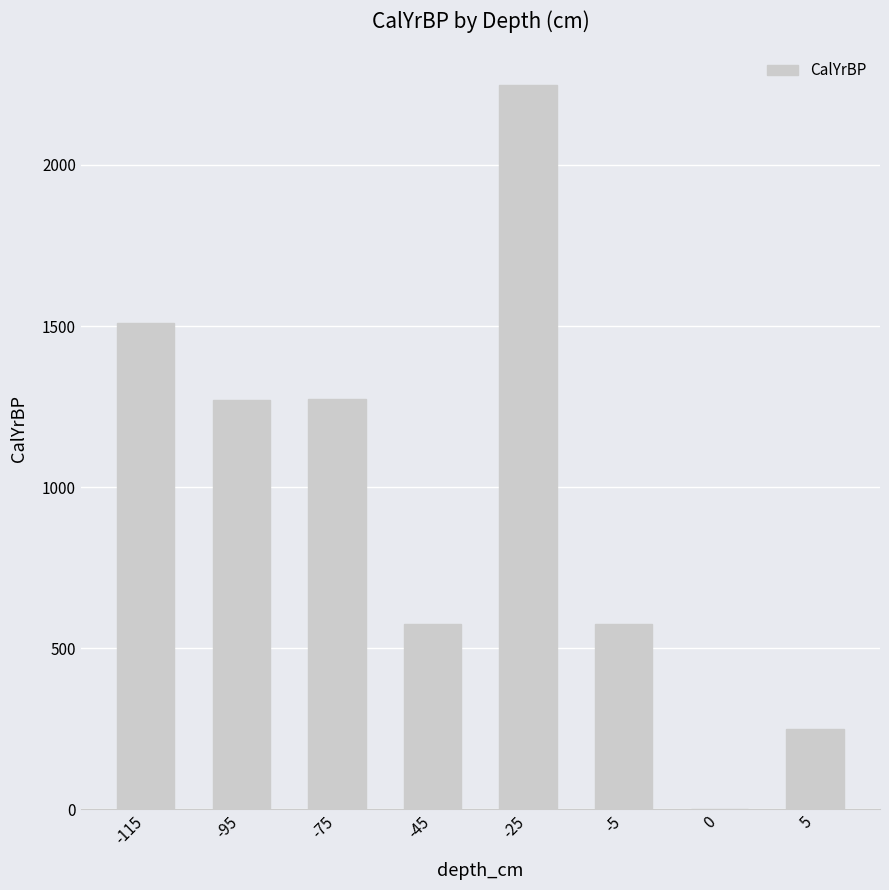

What value does the data have at -95, to the nearest 50?

1250